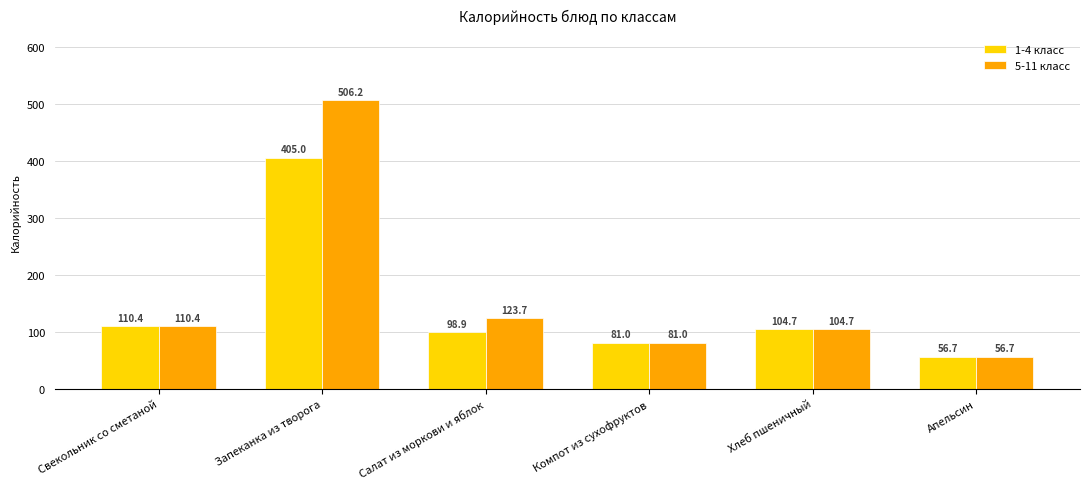

Rank the series by their maximum value, from lowest to highest.

1-4 класс, 5-11 класс